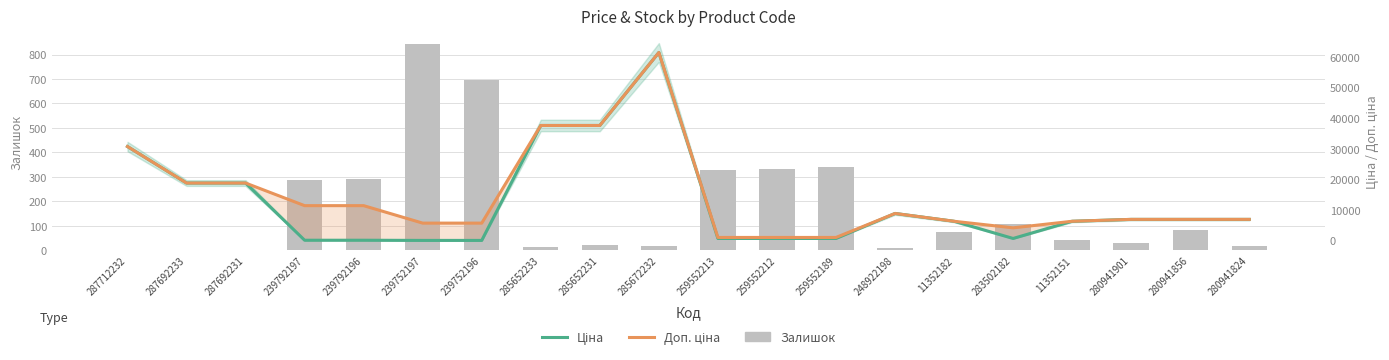

How many data points in Ціна are less than 6925?

10